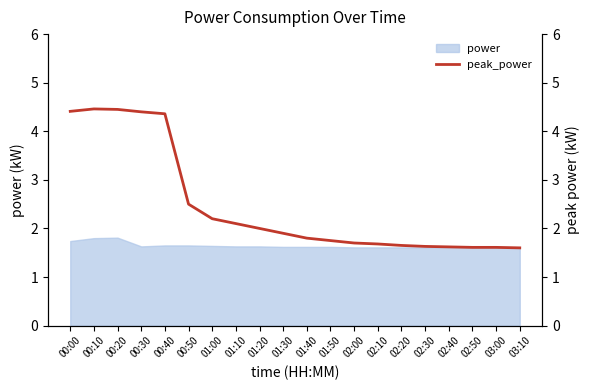

Is it true that power equals 1.3 at 00:10?

False